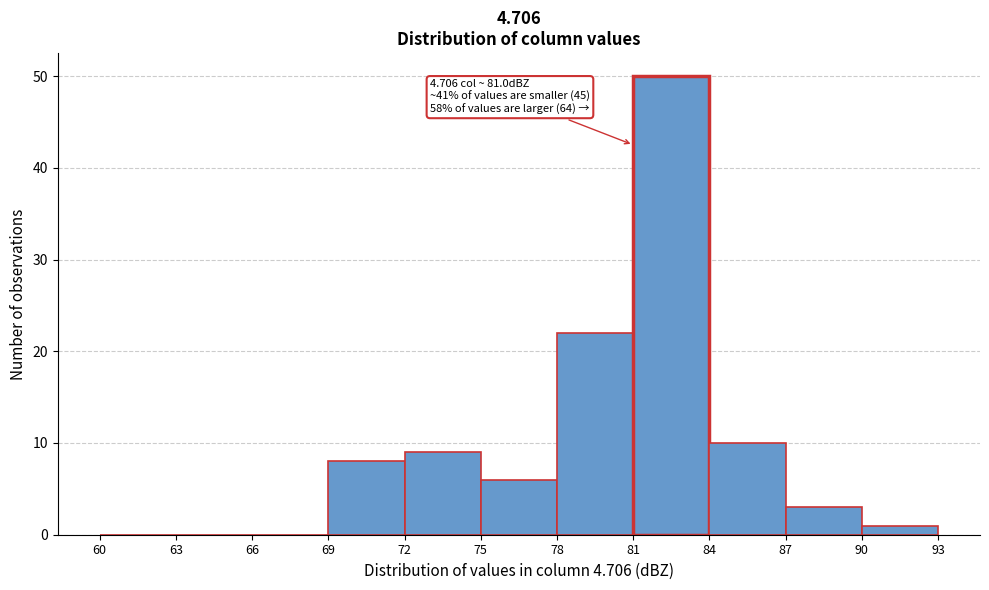

Which range on the x-axis has the tallest bar?

81 to 84